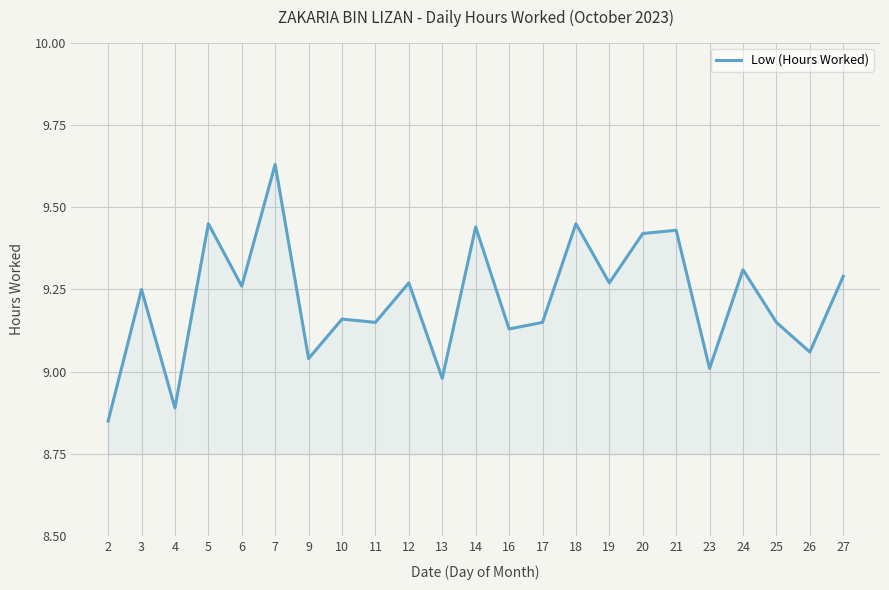

What is the difference between the values at 19 and 23?

0.3